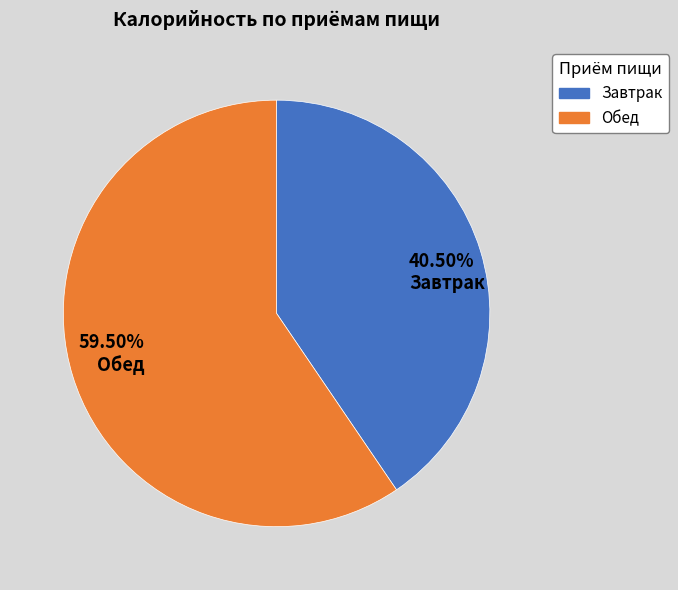

Approximately how many times larger is the value at Обед compared to Завтрак?

1.5